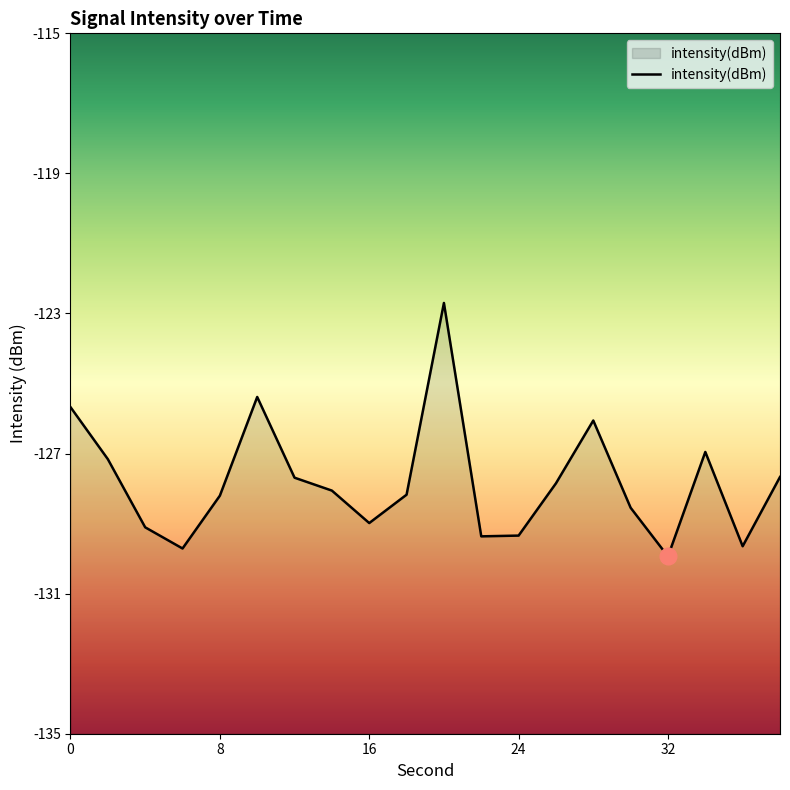

At which category does the data reach its first local peak?

10